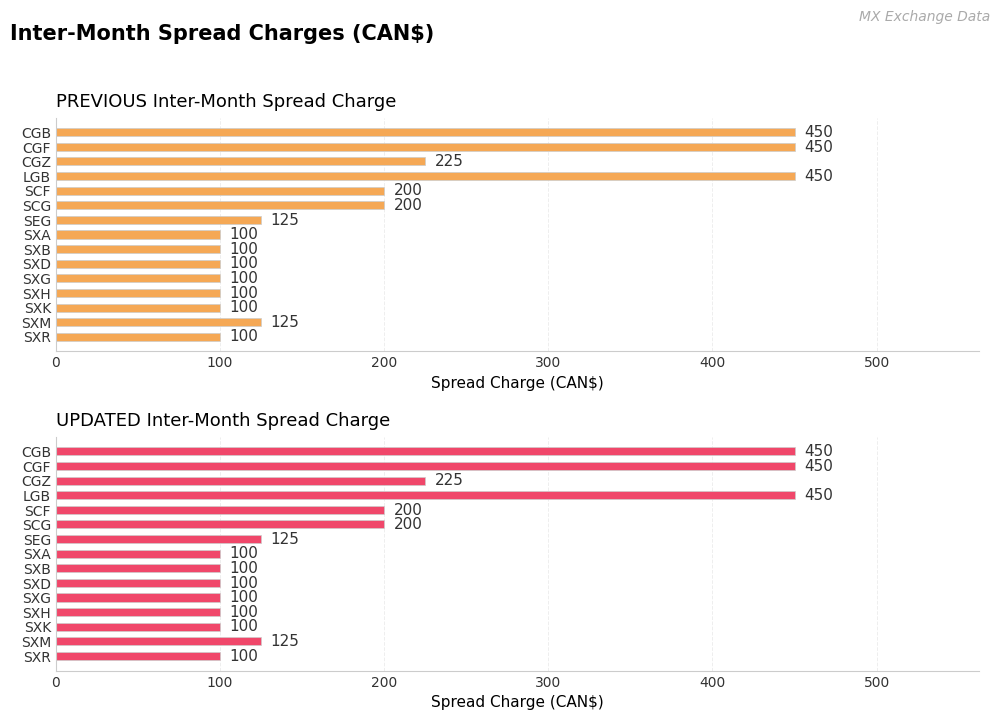

What is the difference between the second highest and minimum values in the UPDATED Inter-Month Spread Charge series?

350